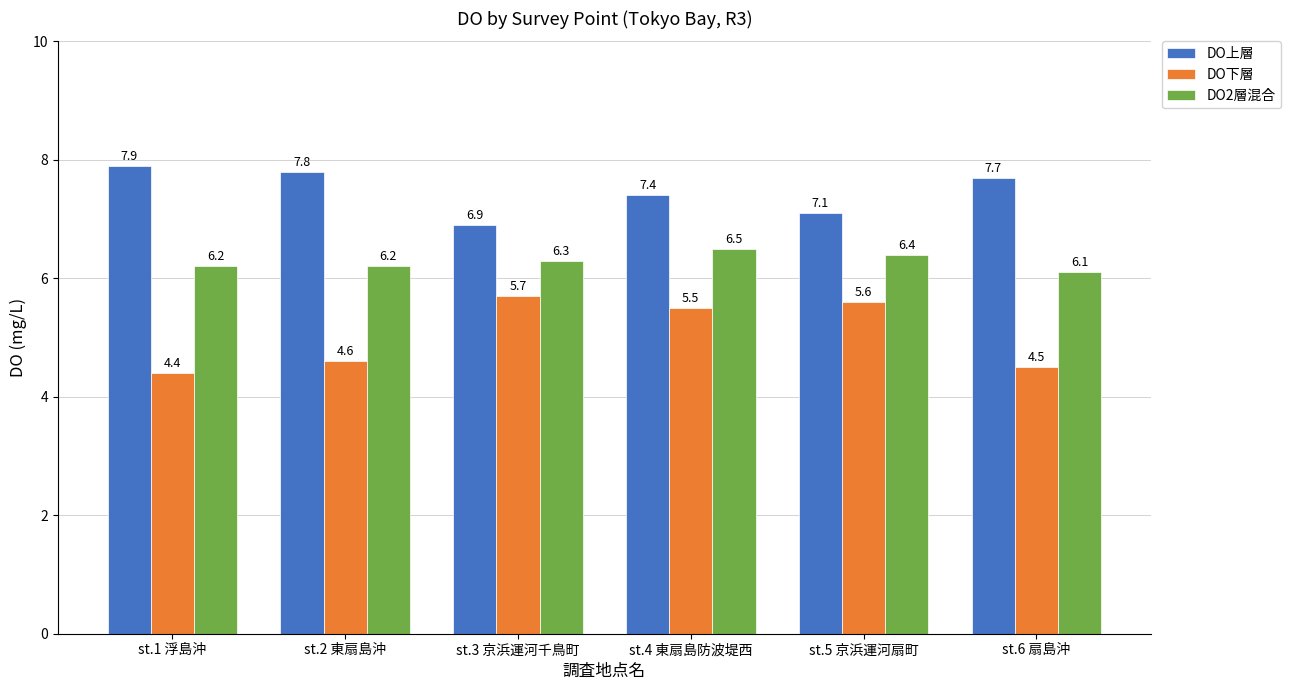

List the labels in order of DO上層 value, smallest first.

st.3 京浜運河千鳥町, st.5 京浜運河扇町, st.4 東扇島防波堤西, st.6 扇島沖, st.2 東扇島沖, st.1 浮島沖